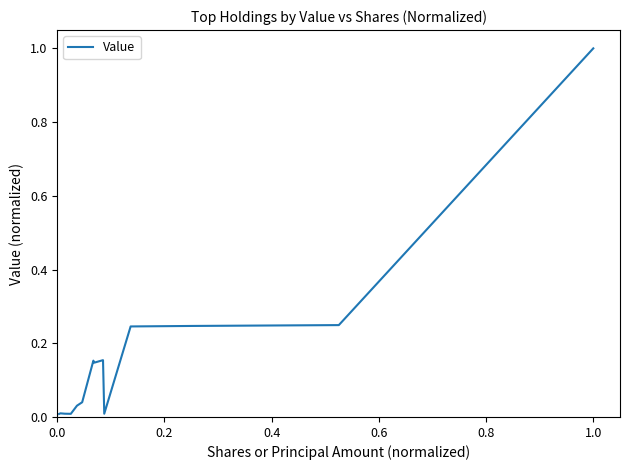

Is this an area chart (filled region under the line)?

No